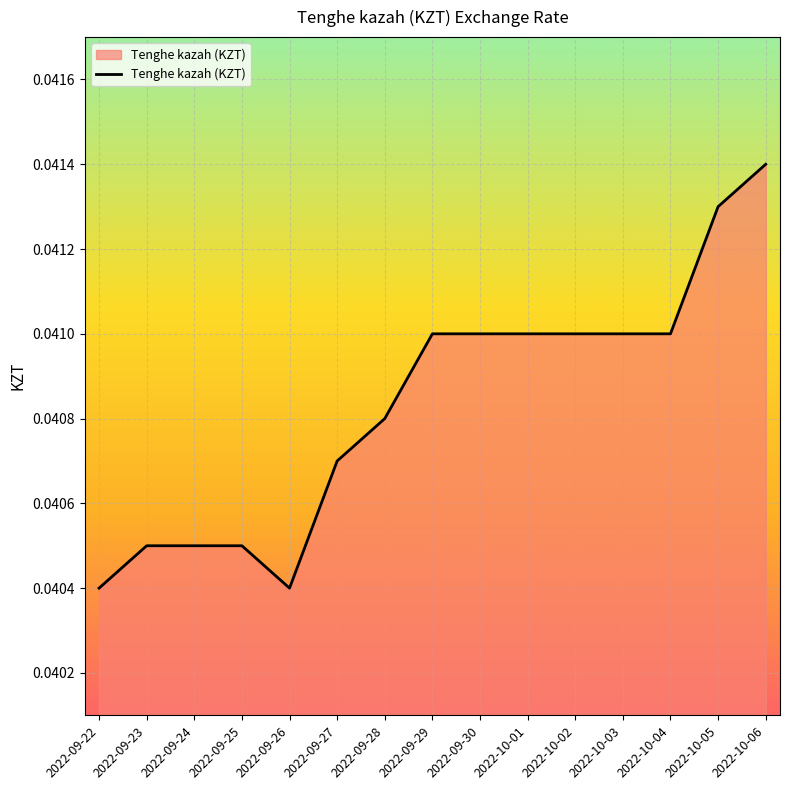

What position from the left is 2022-10-04?

13